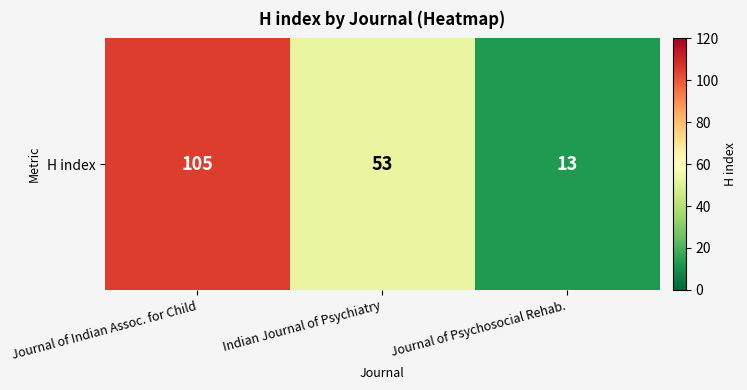

Count the values in the range 13 to 105.

3